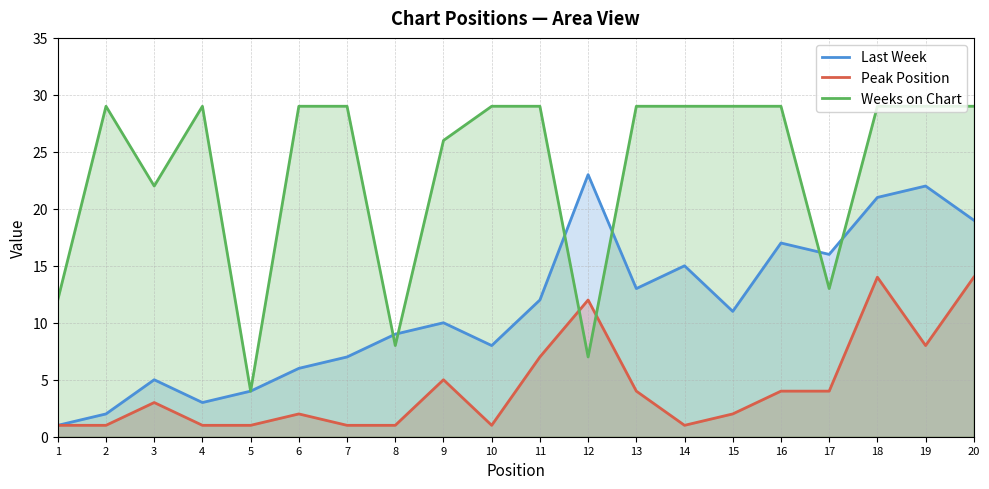

What is the highest value of the Last Week series?

23